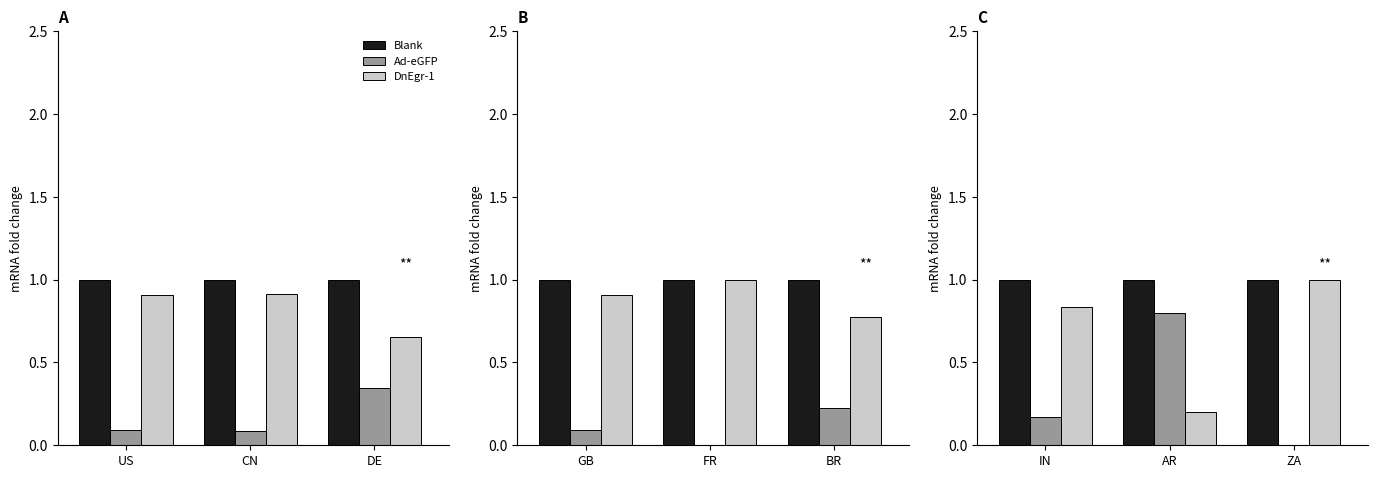

How many data points does each series have?

3